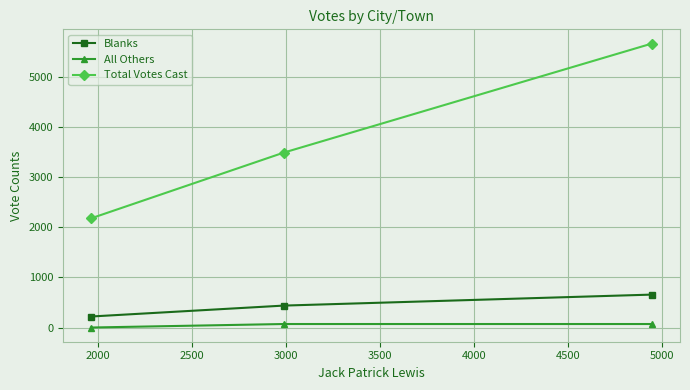

Count the Blanks values in the range 220 to 658.

3